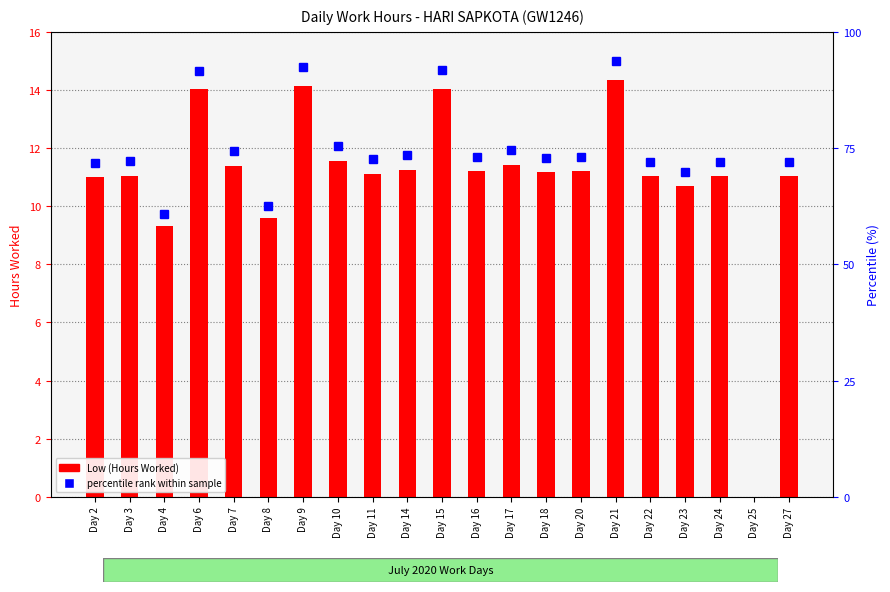

How many bars are there in total?

21